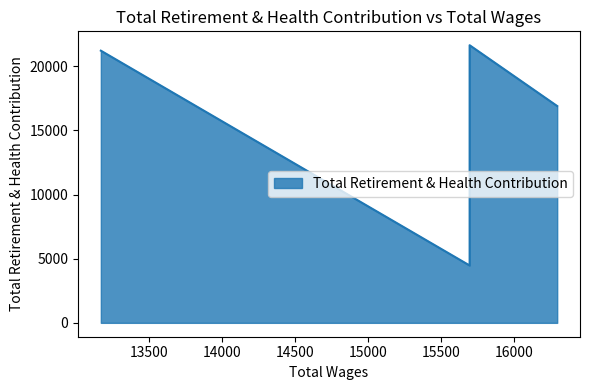

Read the value at 13169.0.

21207